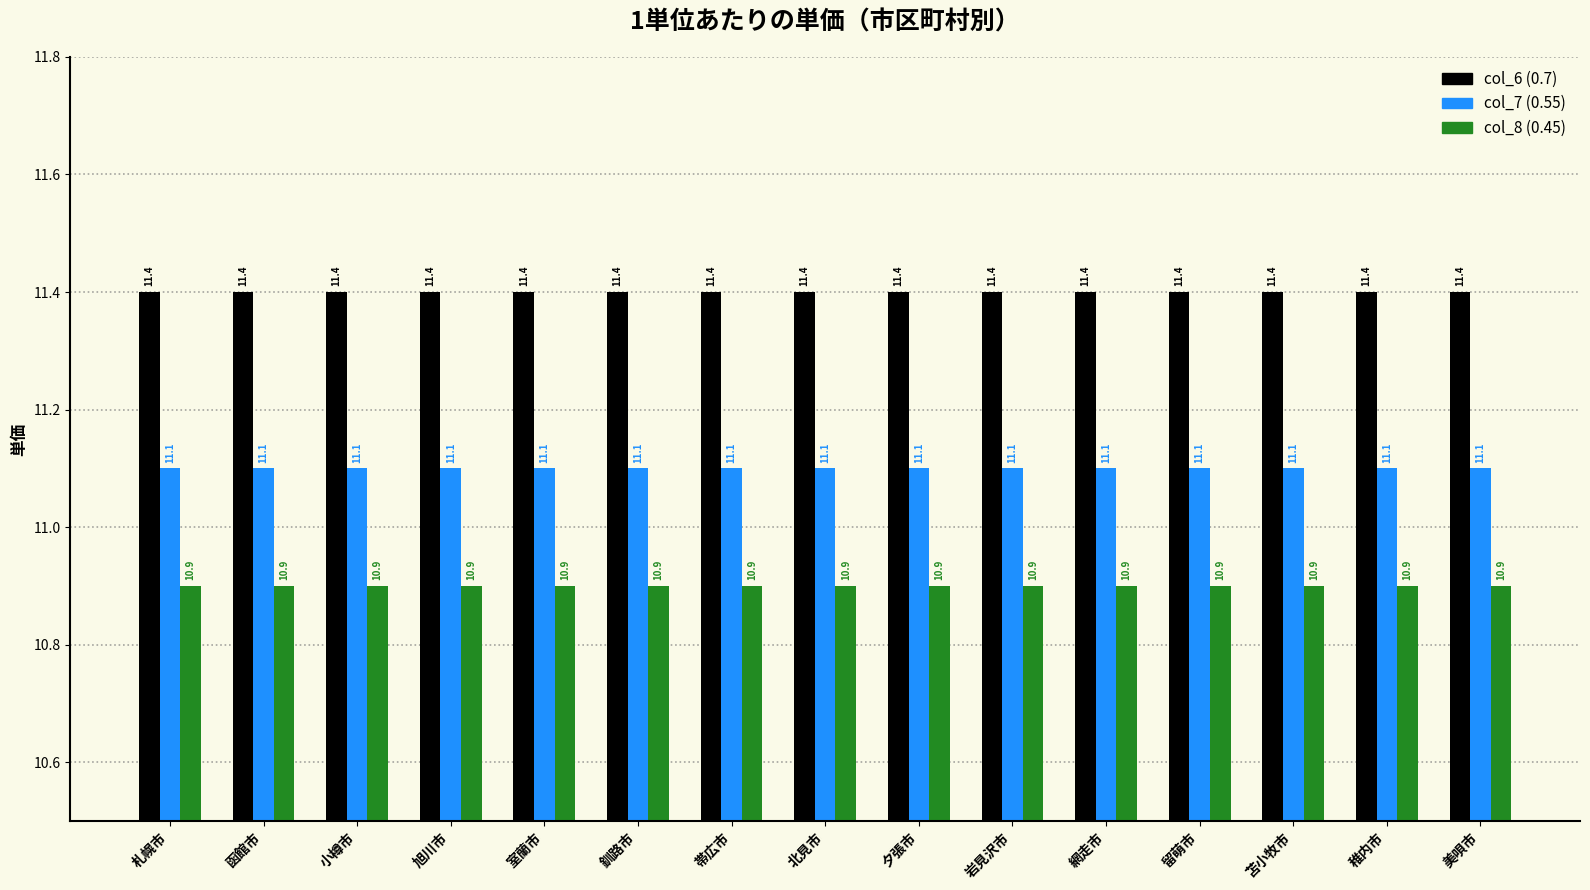

Are the bars grouped side by side (vs. stacked)?

Yes